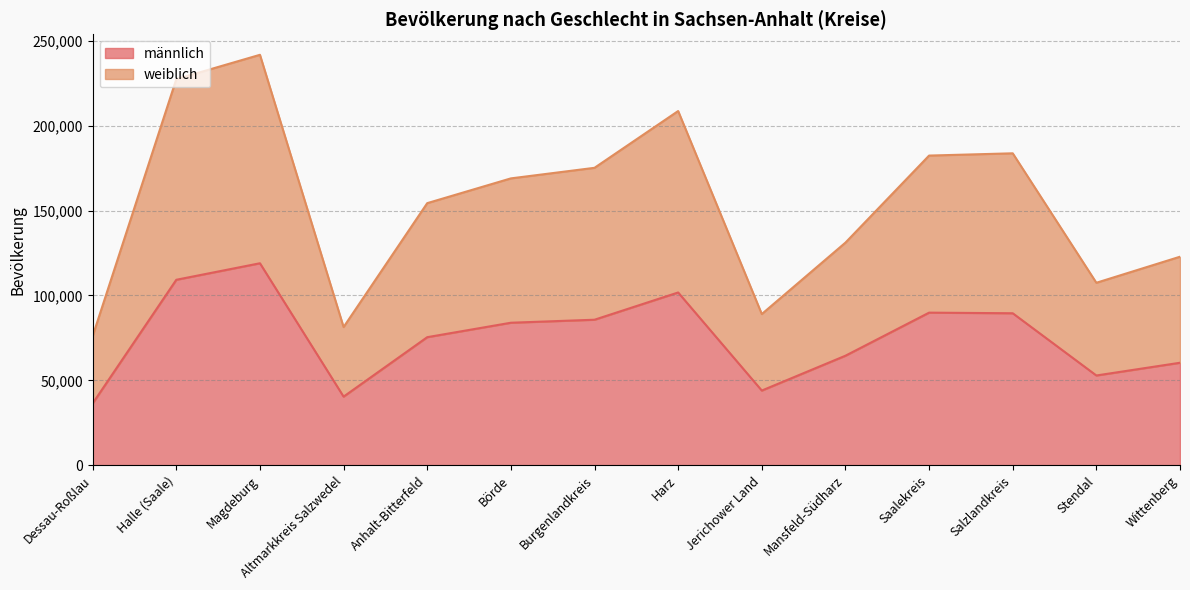

What is the value of the männlich point at the 7th from the left?

85688